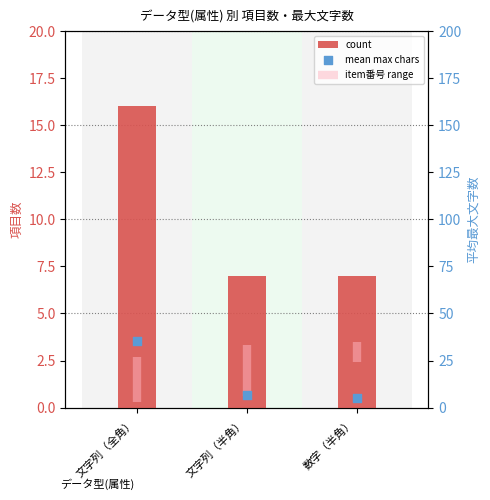

What is the ratio of the value at 文字列（半角） to the value at 文字列（全角）?

0.4